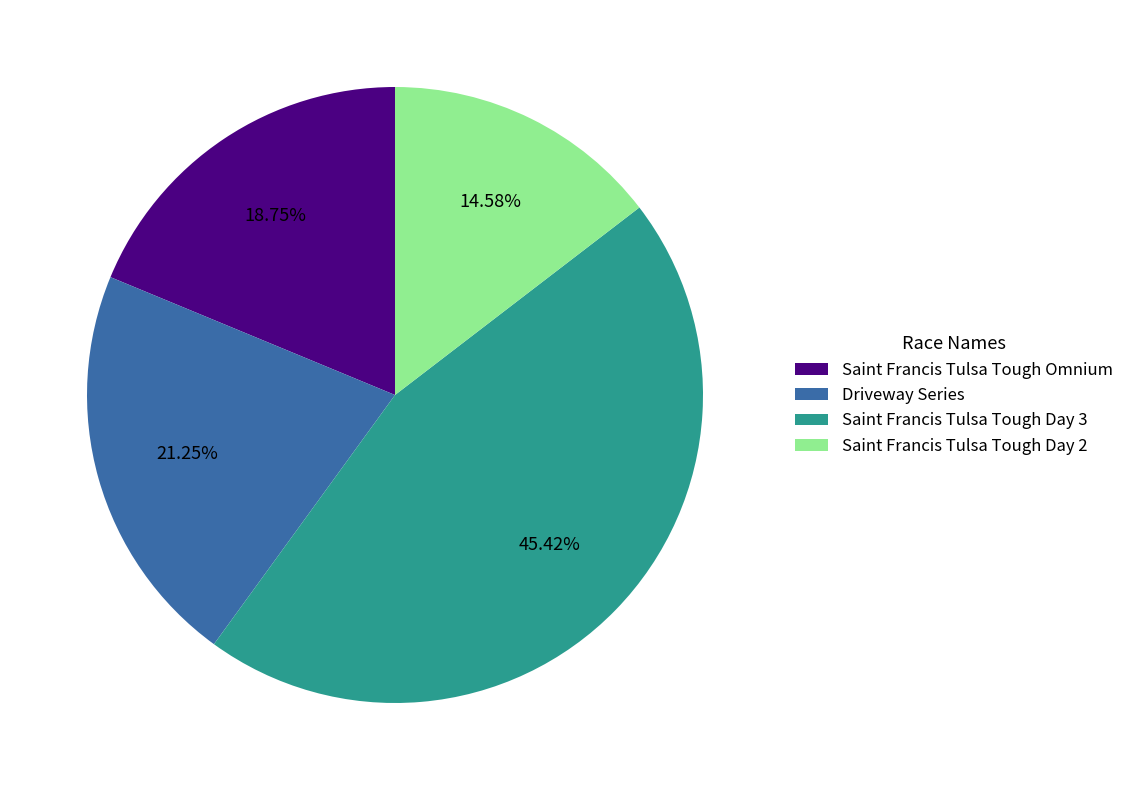

What is the ratio of the value at Saint Francis Tulsa Tough Day 3 to the value at Saint Francis Tulsa Tough Day 2?

3.1